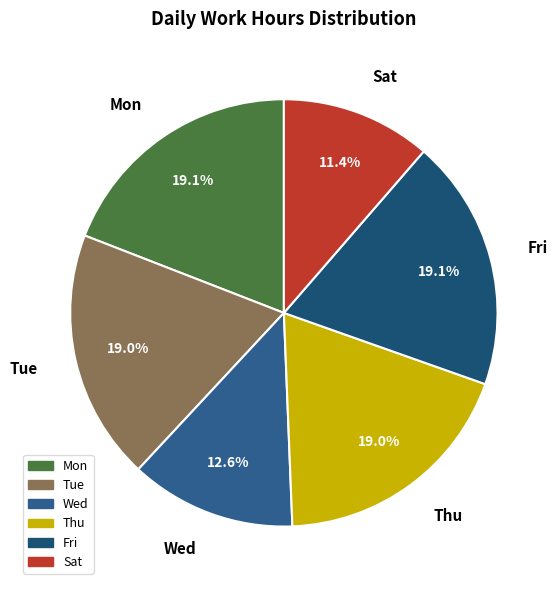

What is the ratio of the value at Fri to the value at Sat?

1.7